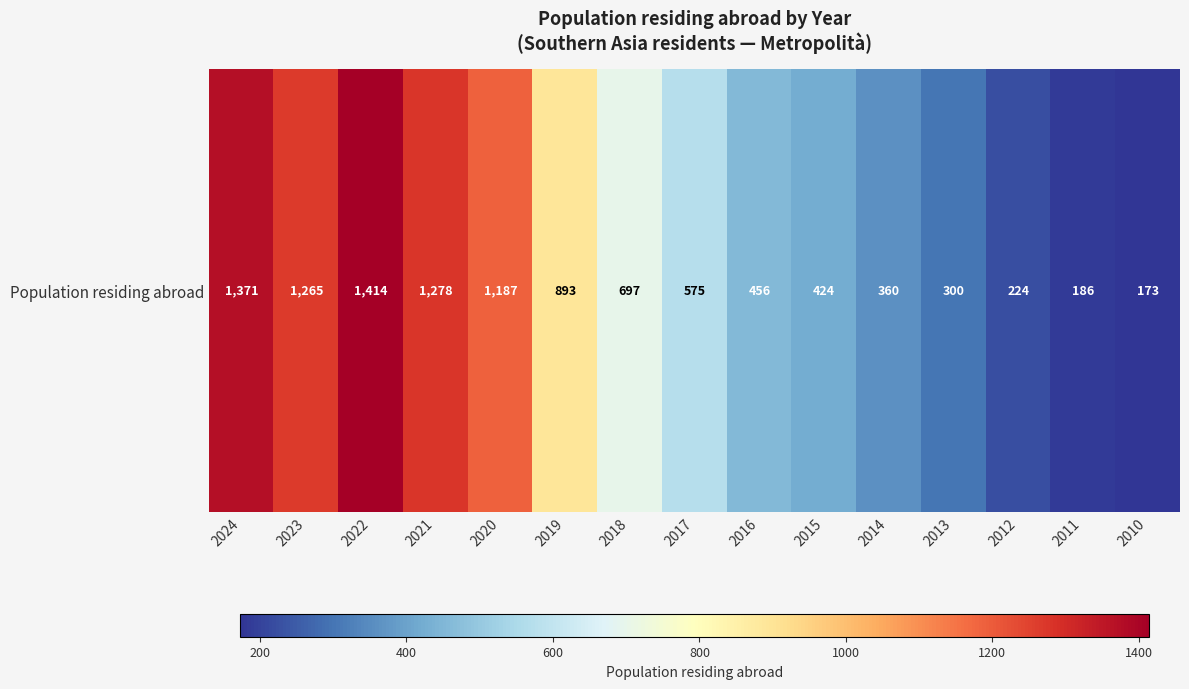

How many data points are less than 575?

7